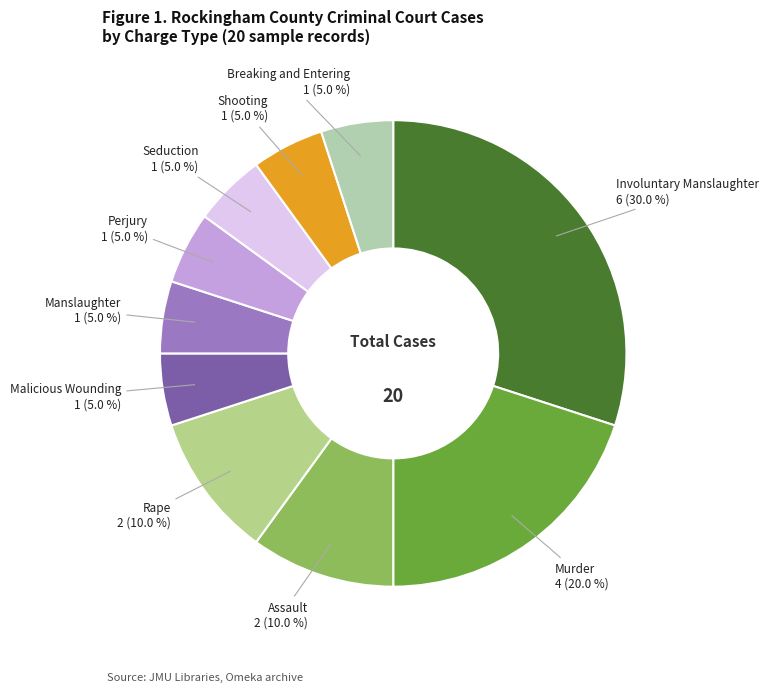

To the nearest percent, what is the average slice percentage?

10%